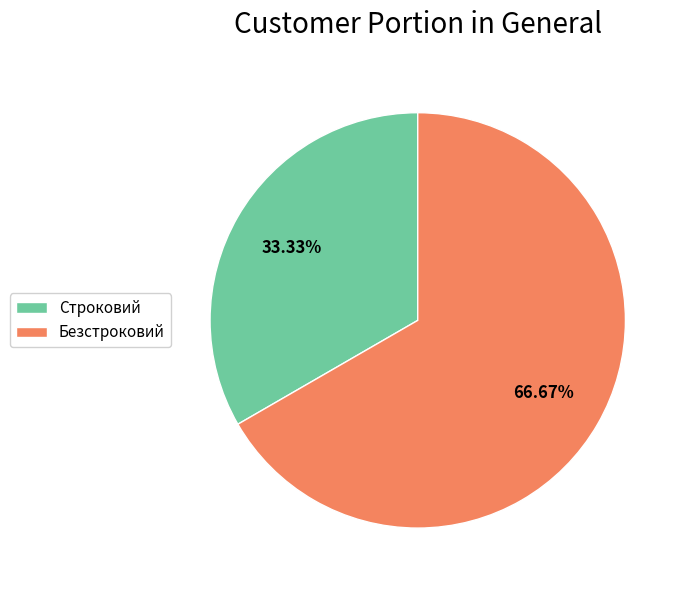

Which has a higher value, Строковий or Безстроковий?

Безстроковий